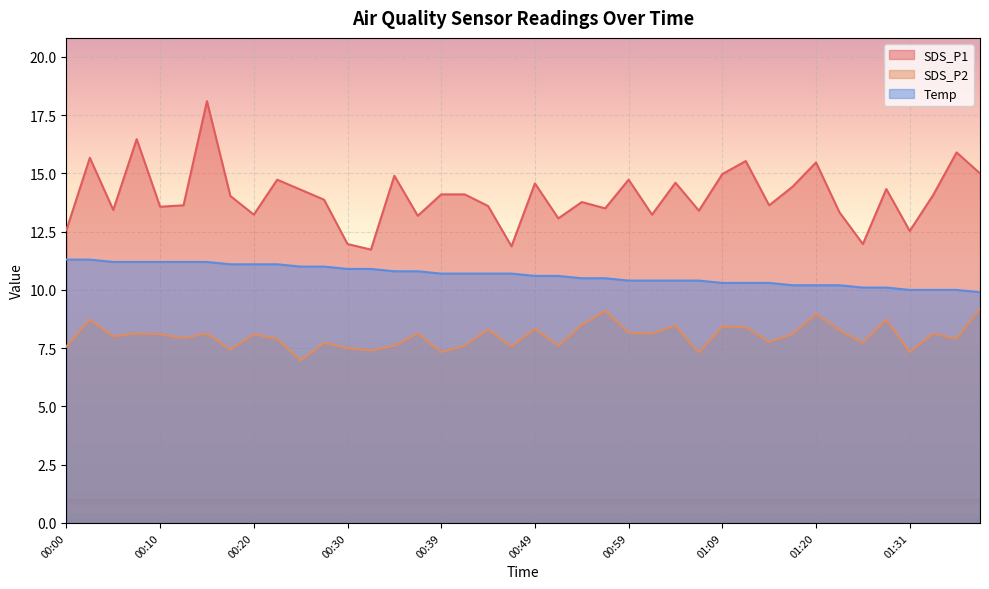

How many interior local valleys does the SDS_P1 series have?

13